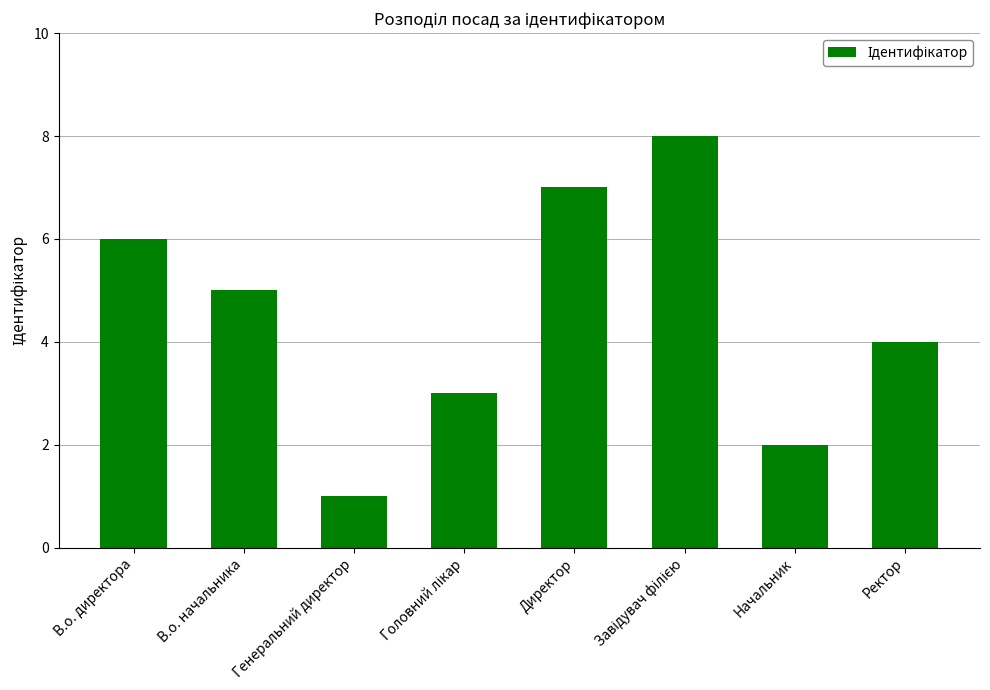

The value at Начальник is 1. True or false?

False